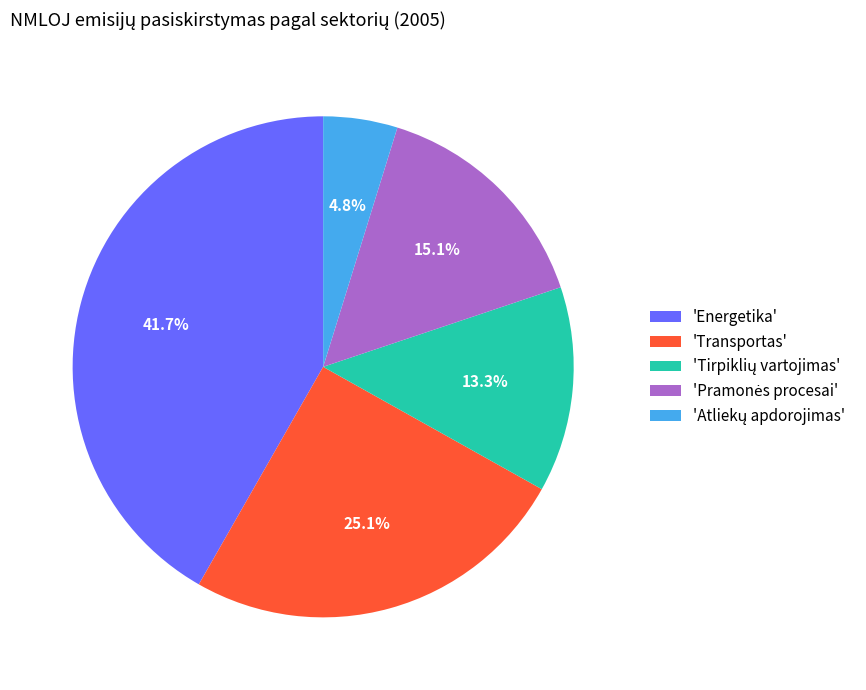

What portion of the pie excludes 'Energetika'?

58.3%